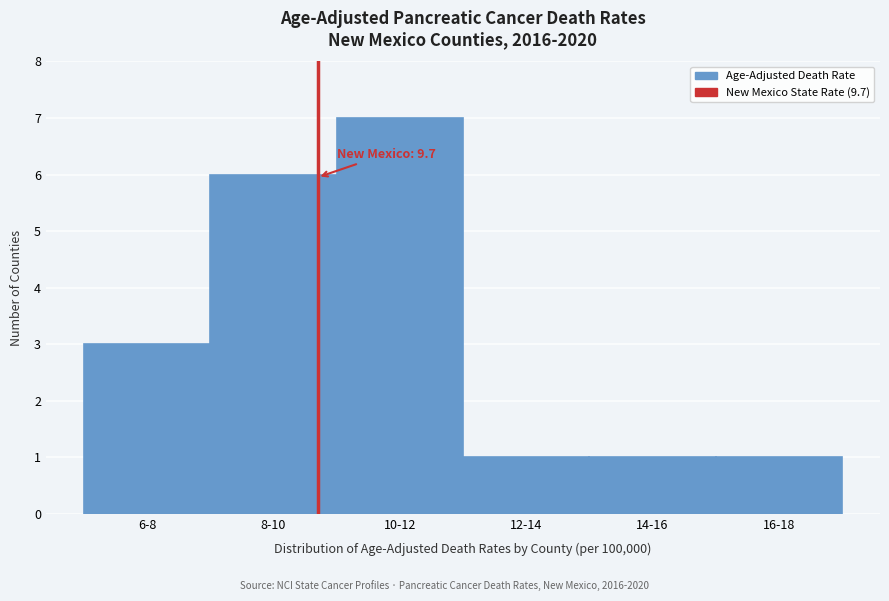

Reading left to right, what are all the values shown in this chart?

6-8=3	8-10=6	10-12=7	12-14=1	14-16=1	16-18=1